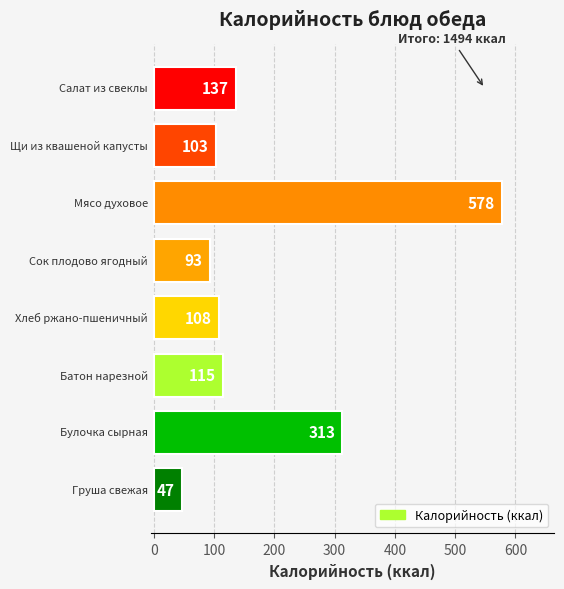

Does the chart contain stacked bars?

No